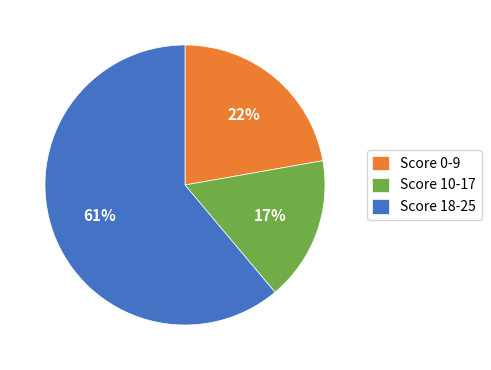

What percentage is the Score 18-25 slice, to the nearest percent?

61%